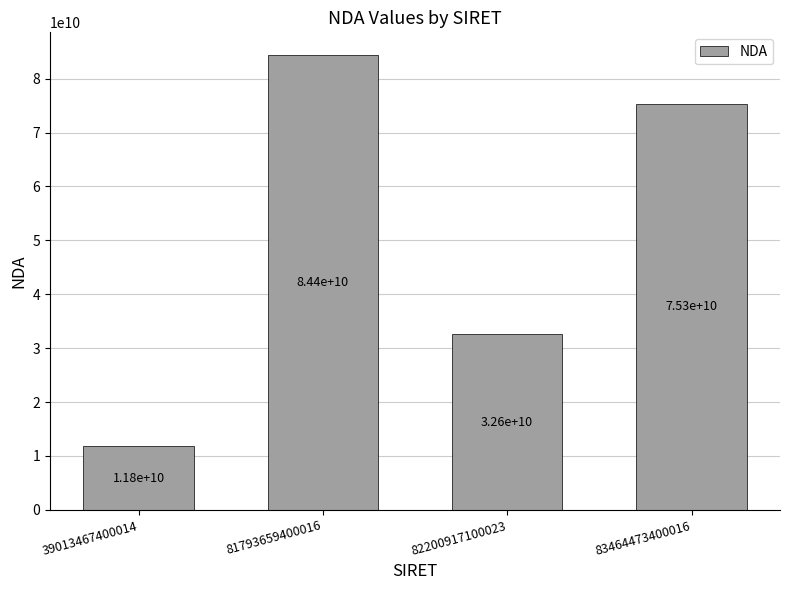

Which has a higher value, 82200917100023 or 83464473400016?

83464473400016